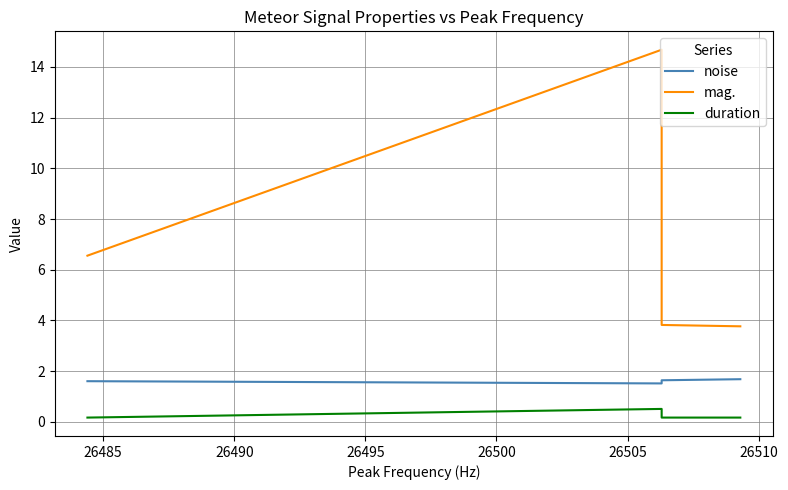

Reading right to left, what are all the values shown in this chart?

noise: 1.7	1.6	1.5	1.6
mag.: 3.8	3.8	14.7	6.6
duration: 0.2	0.2	0.5	0.2